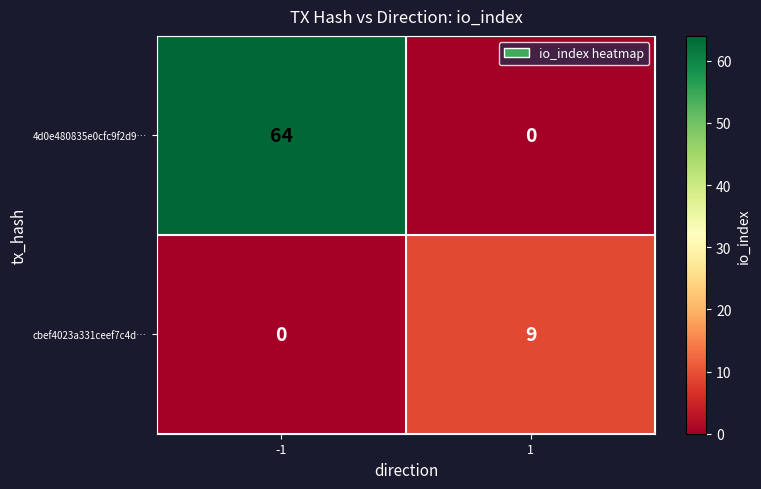

Which label corresponds to the largest value in the chart?

-1